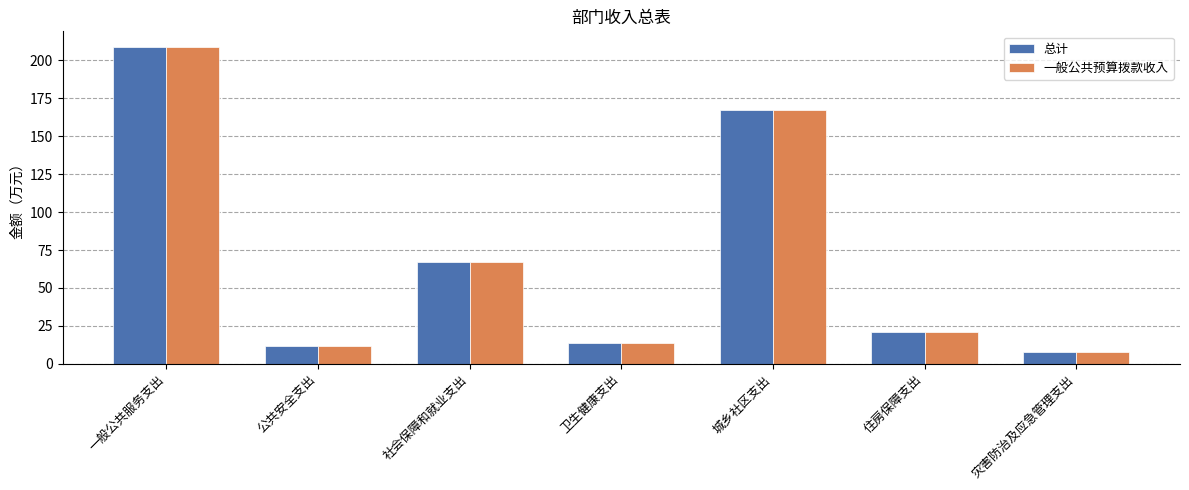

What are all the series names shown in the legend?

总计, 一般公共预算拨款收入